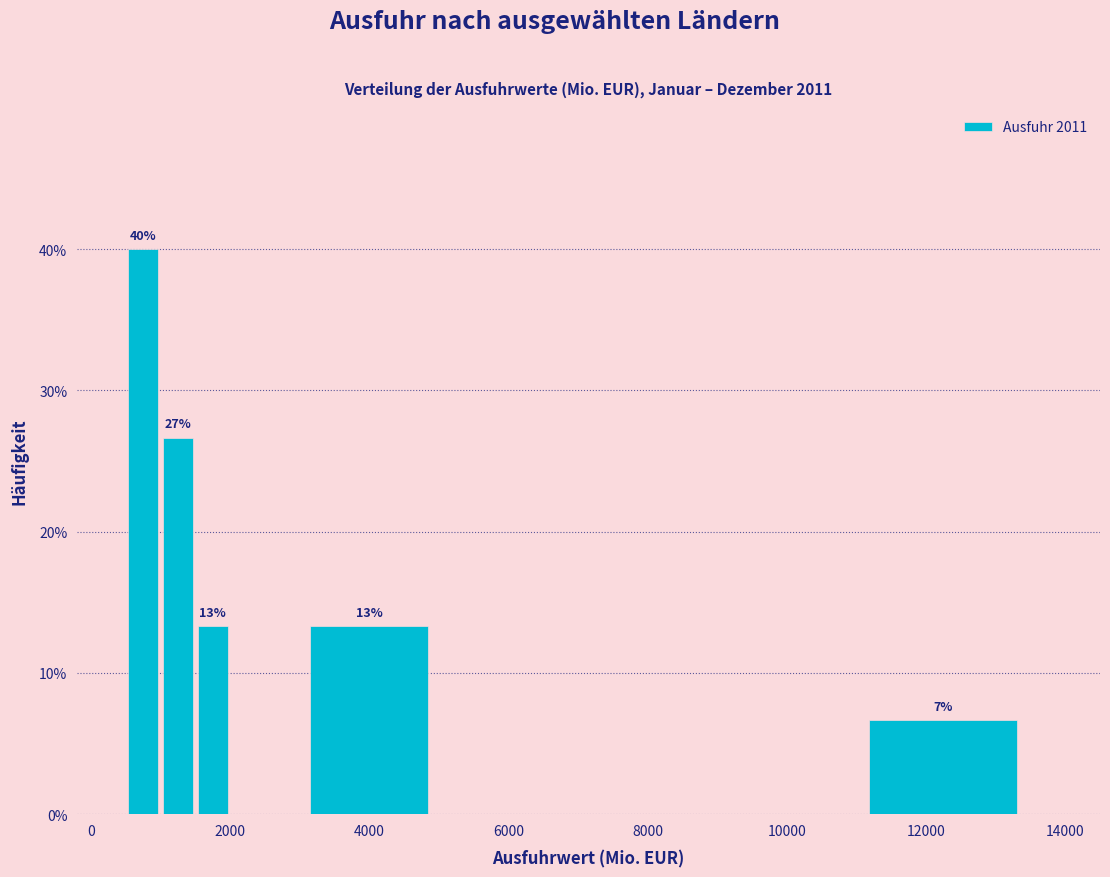

Around what value on the x-axis is the tallest bar? Give the approximate position of its centre, as read against the axis.

800